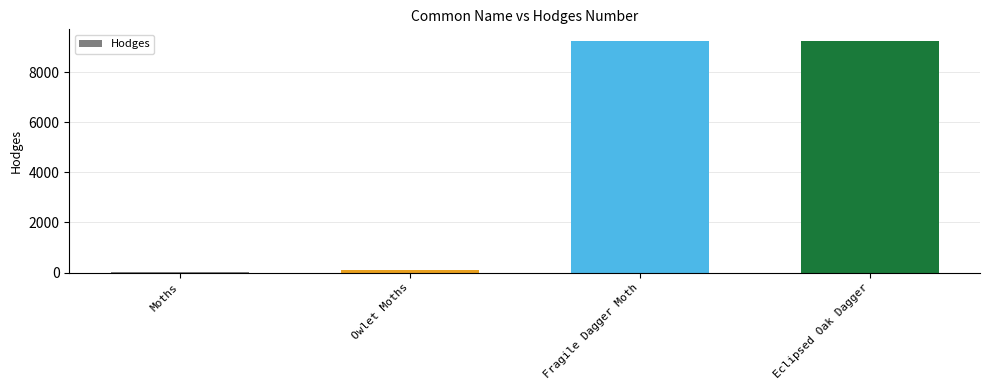

What is the maximum value shown in the chart?

9249.0